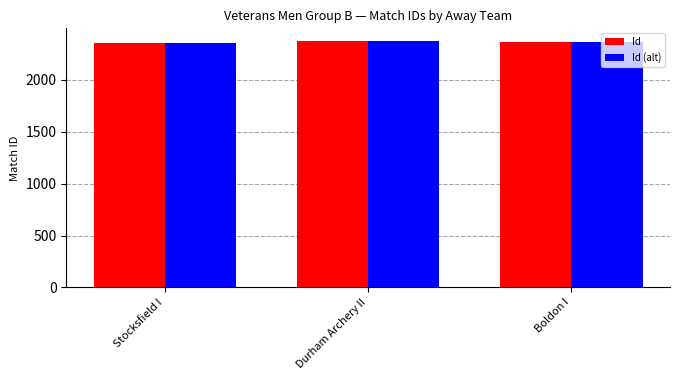

What is the maximum value for Id (alt)?

2379